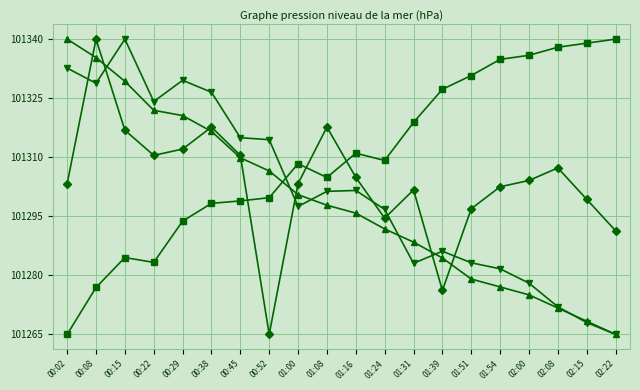

What position from the left is 00:15?

3